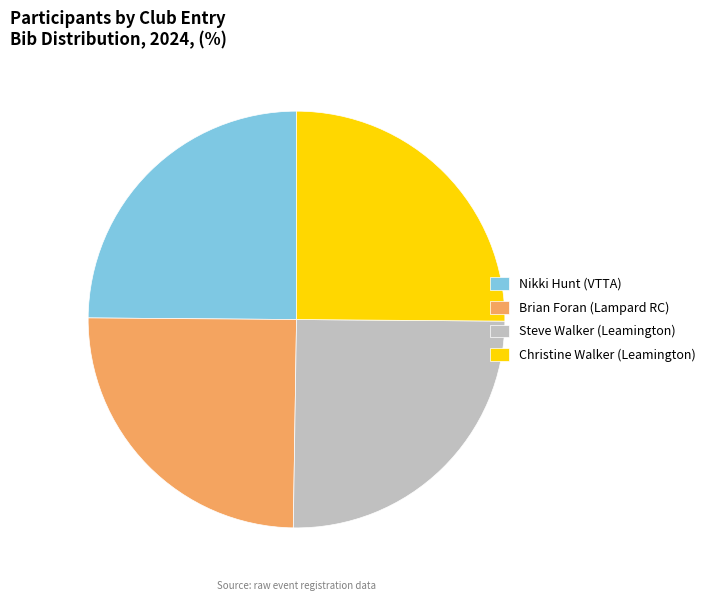

Is Brian Foran (Lampard RC) the majority of the pie?

No